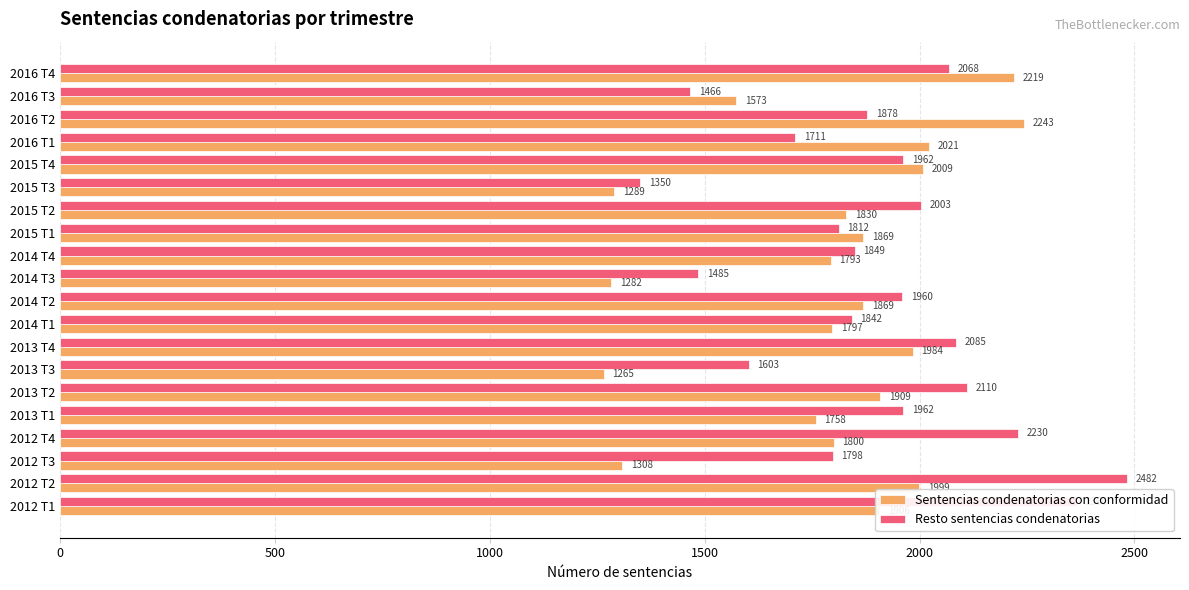

Read the Sentencias condenatorias con conformidad value at 2013 T3, to the nearest 50.

1250